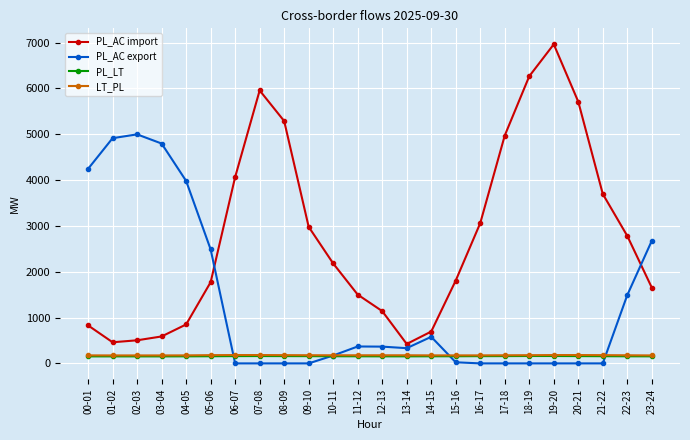

How many values in the LT_PL series are below 177?

9